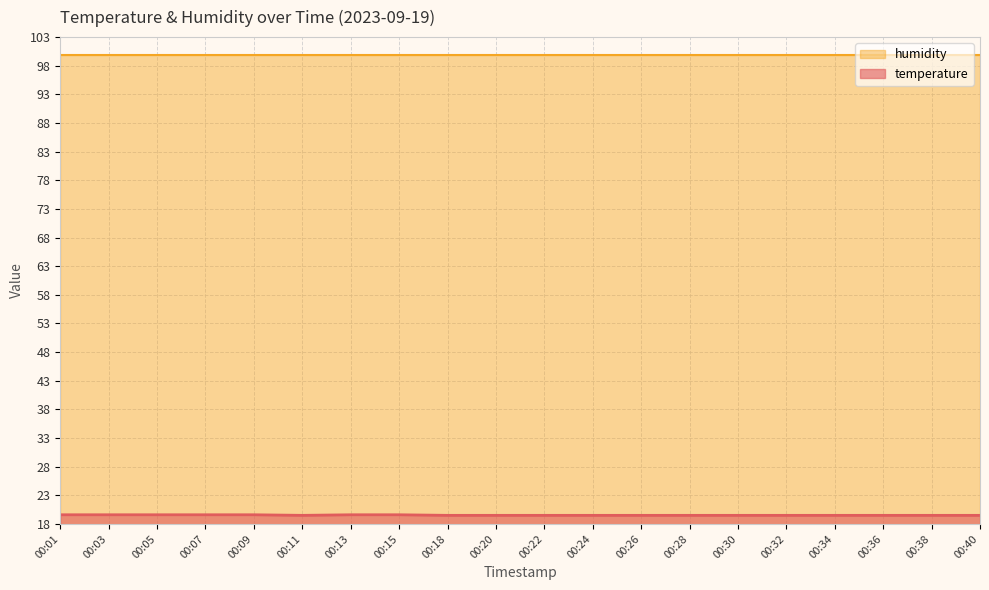

The chart shows a value of 19.6 at 00:15. True or false?

True